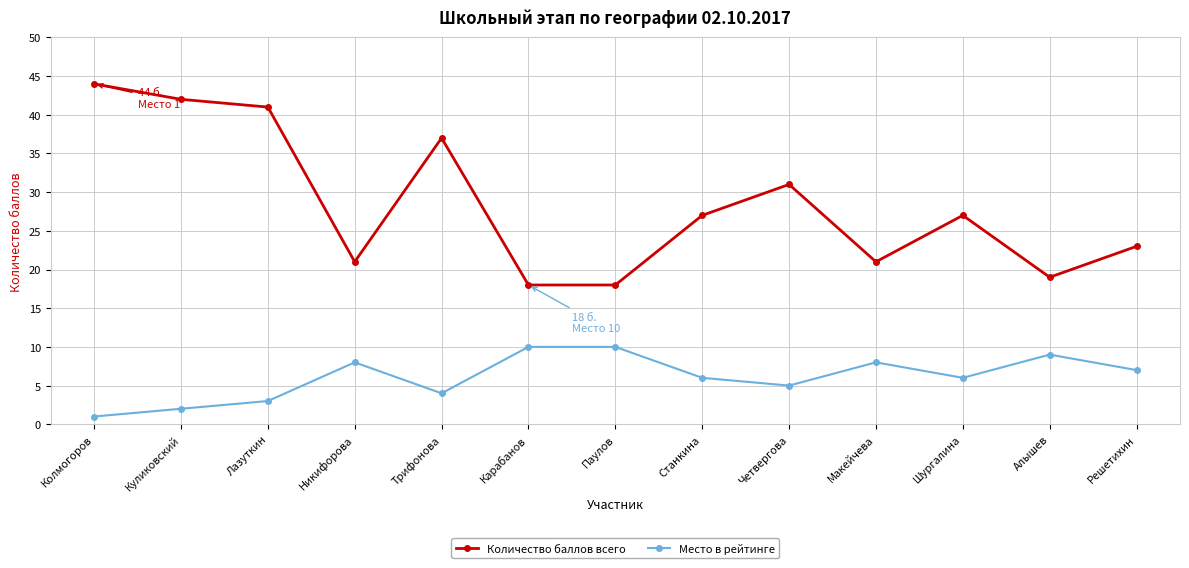

Reading left to right, list all the values displayed in this chart.

Количество баллов всего: Колмогоров=44	Куликовский=42	Лазуткин=41	Никифорова=21	Трифонова=37	Карабанов=18	Паулов=18	Станкина=27	Четвергова=31	Макейчева=21	Шургалина=27	Алышев=19	Решетихин=23
Место в рейтинге: Колмогоров=1	Куликовский=2	Лазуткин=3	Никифорова=8	Трифонова=4	Карабанов=10	Паулов=10	Станкина=6	Четвергова=5	Макейчева=8	Шургалина=6	Алышев=9	Решетихин=7